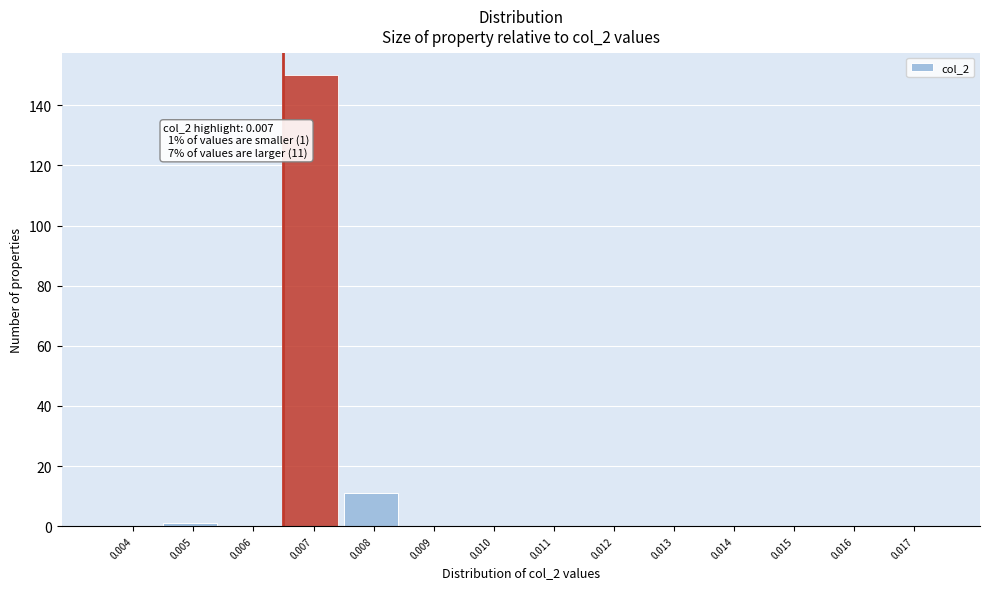

Reading left to right, what are all the values shown in this chart?

0.004=0	0.005=1	0.006=0	0.007=150	0.008=11	0.009=0	0.010=0	0.011=0	0.012=0	0.013=0	0.014=0	0.015=0	0.016=0	0.017=0